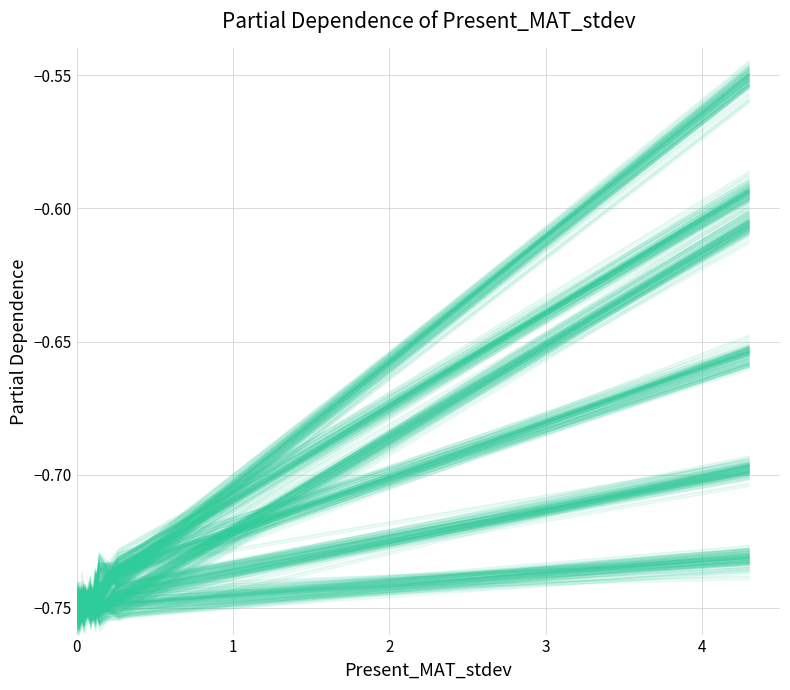

Does the chart have visible grid lines?

Yes